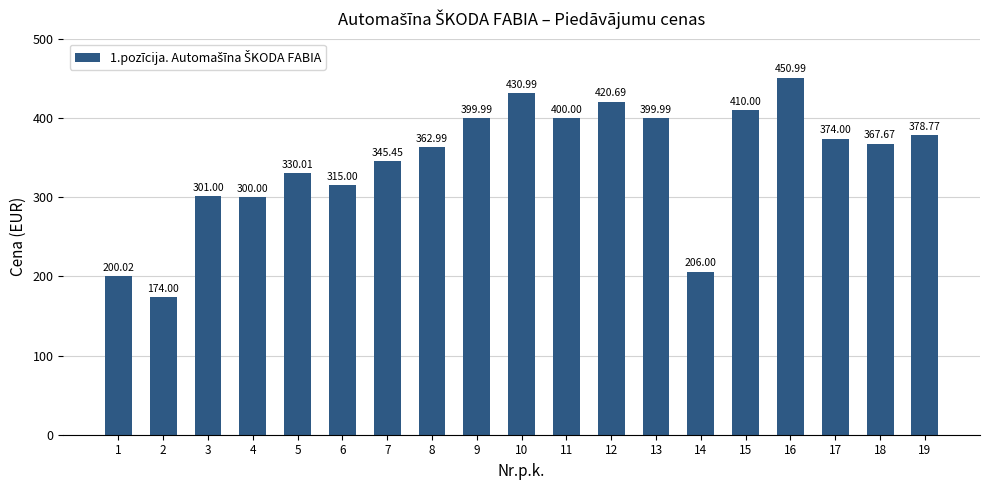

What is the average value?

345.7